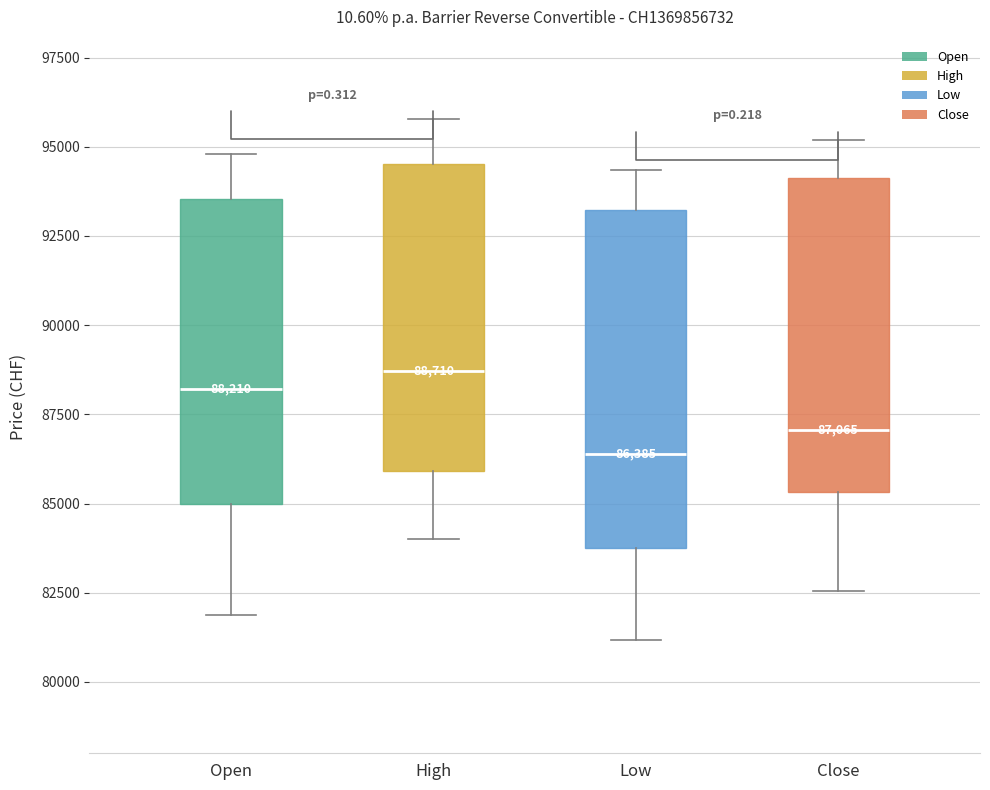

Which box's median line is the highest?

High